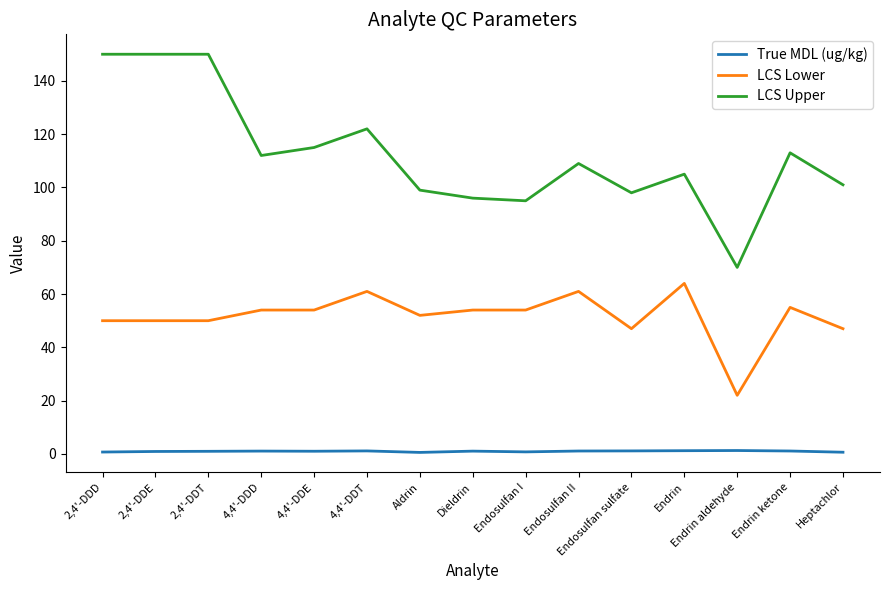

Is this an area chart (filled region under the line)?

No